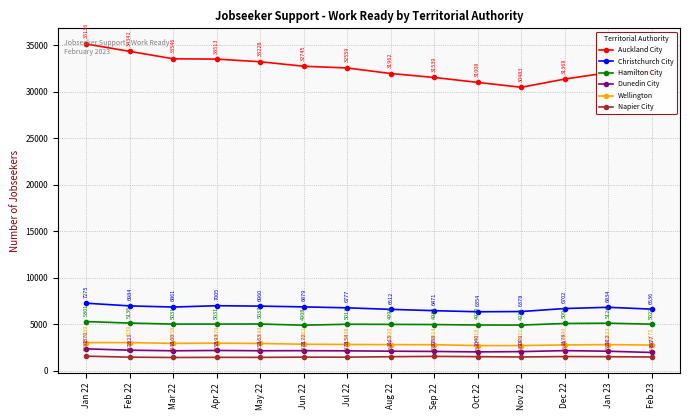

The value of Wellington at Feb 23 is 4089. True or false?

False